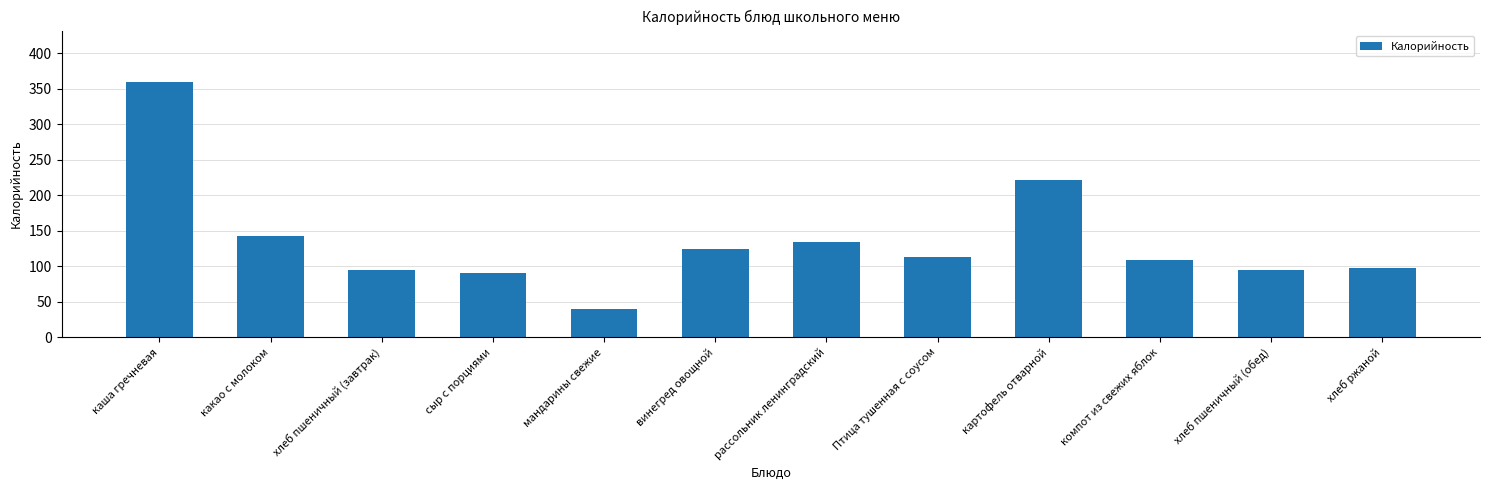

Approximately how many times larger is the value at какао с молоком compared to мандарины свежие?

3.6